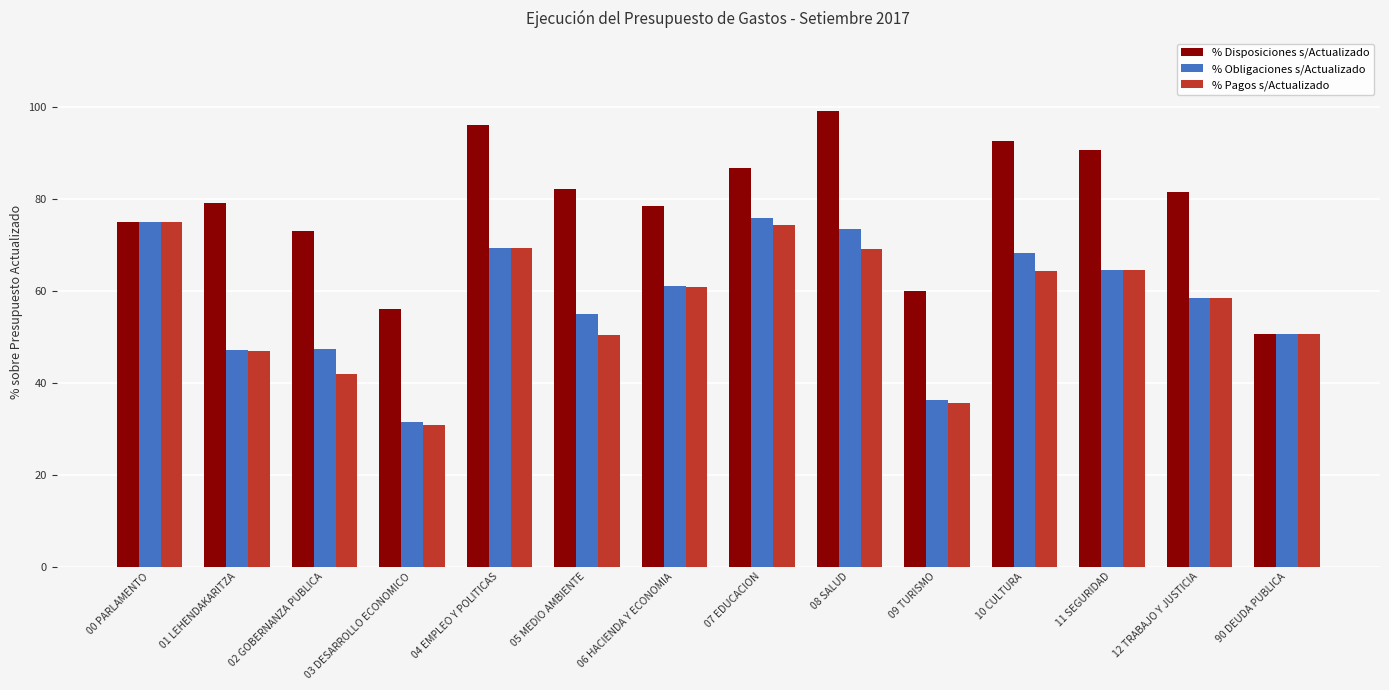

What is the maximum value shown in the chart?

99.1